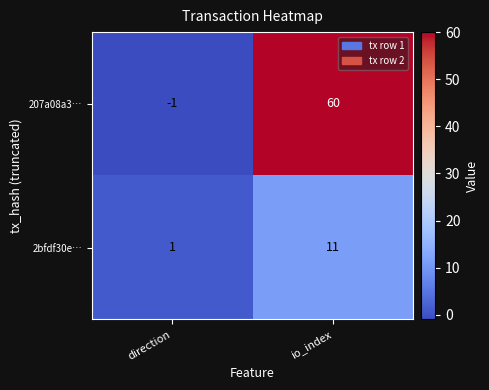

Reading right to left, list all the values displayed in this chart.

207a08a3…: io_index=60	direction=-1
2bfdf30e…: io_index=11	direction=1